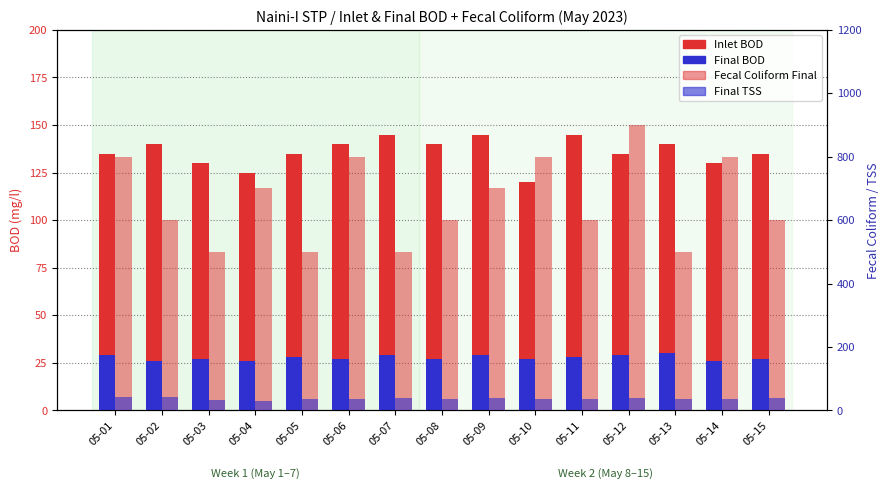

What is the difference between the Final BOD values at 05-15 and 05-07?

2